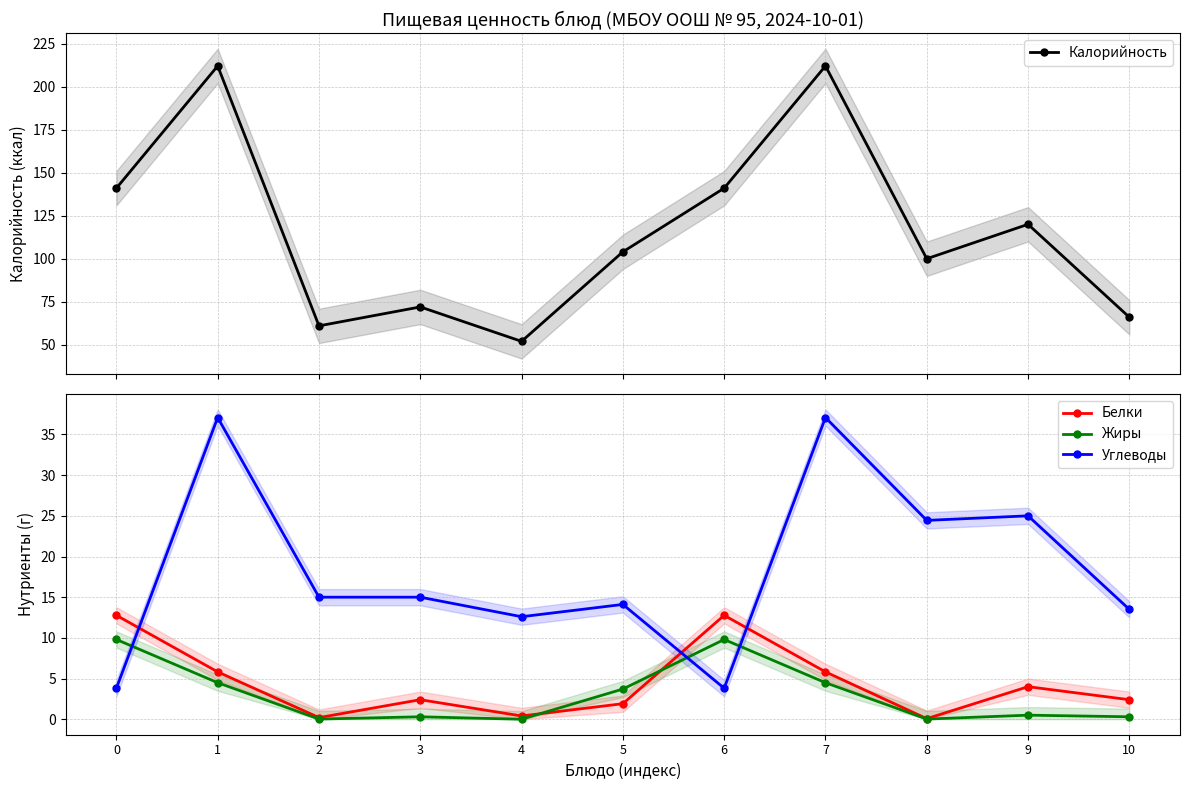

What are all the series names shown in the legend?

Калорийность, Белки, Жиры, Углеводы